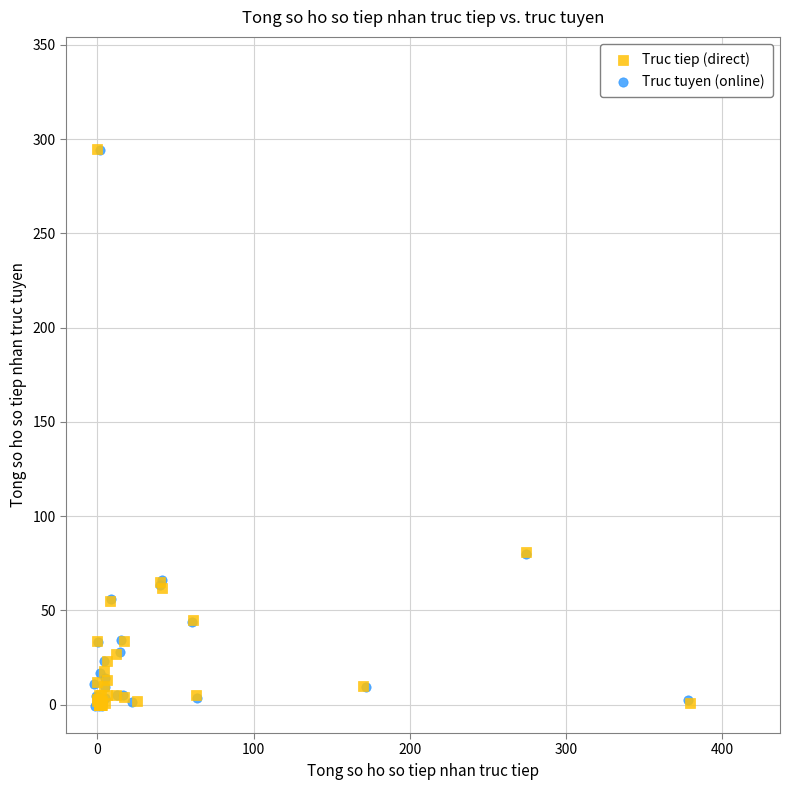

What are all the series names shown in the legend?

Truc tiep (direct), Truc tuyen (online)